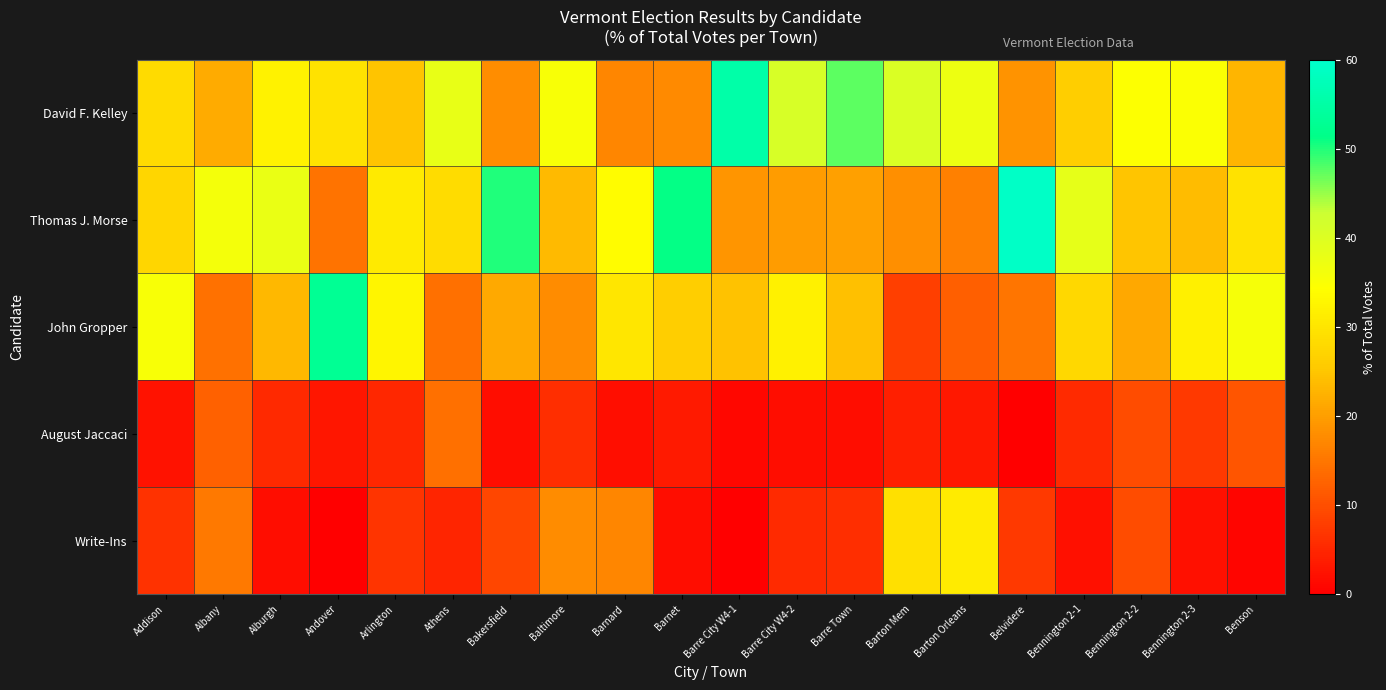

At which category is the sum across all series the highest?

Addison